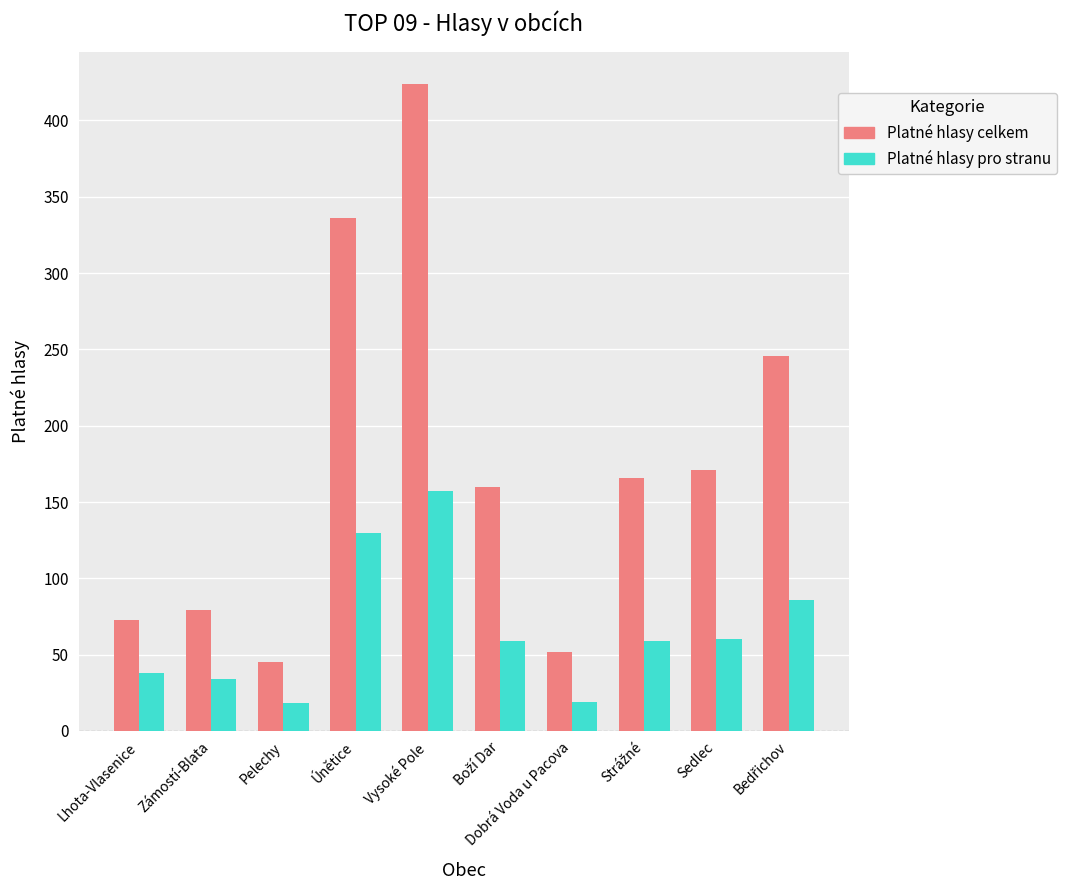

What are all the series names shown in the legend?

Platné hlasy celkem, Platné hlasy pro stranu